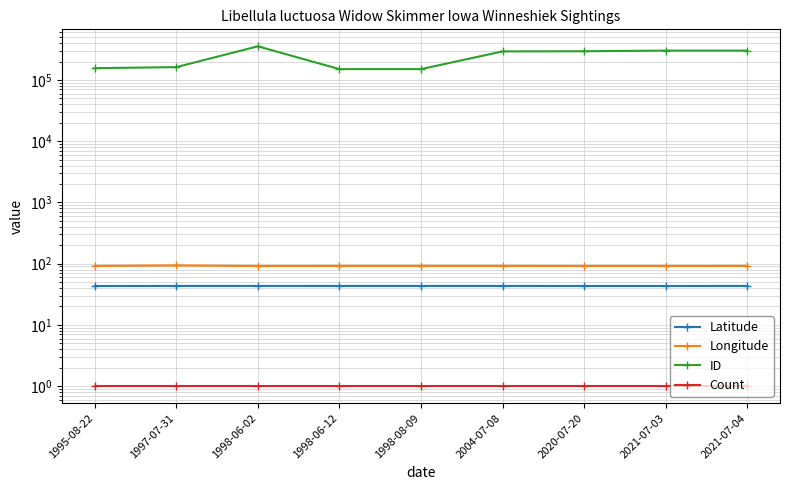

At how many categories does at least one series exceed 178291?

5